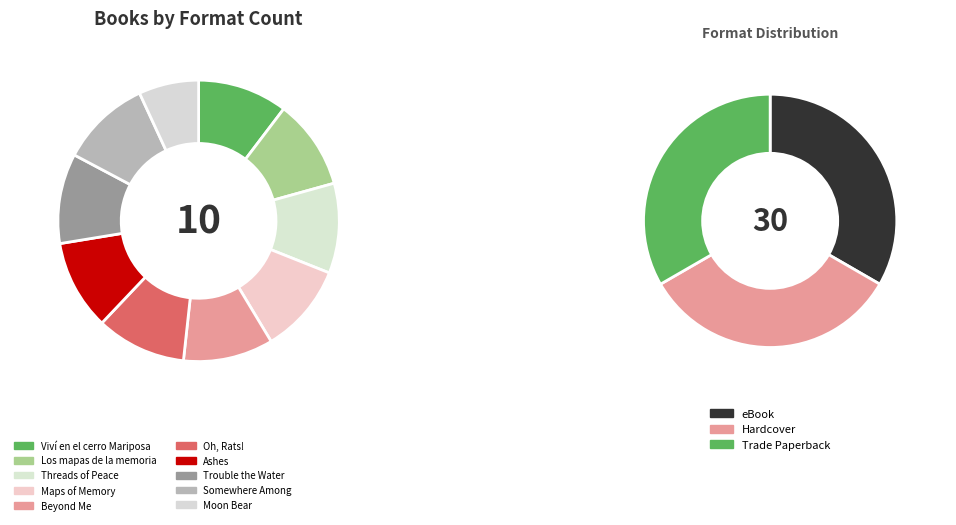

To the nearest percent, what portion does Ashes represent?

10%